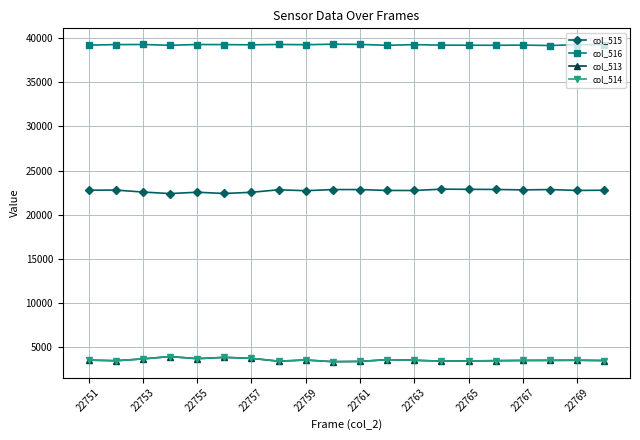

True or false: col_513 has more than 2 interior local peaks.

True